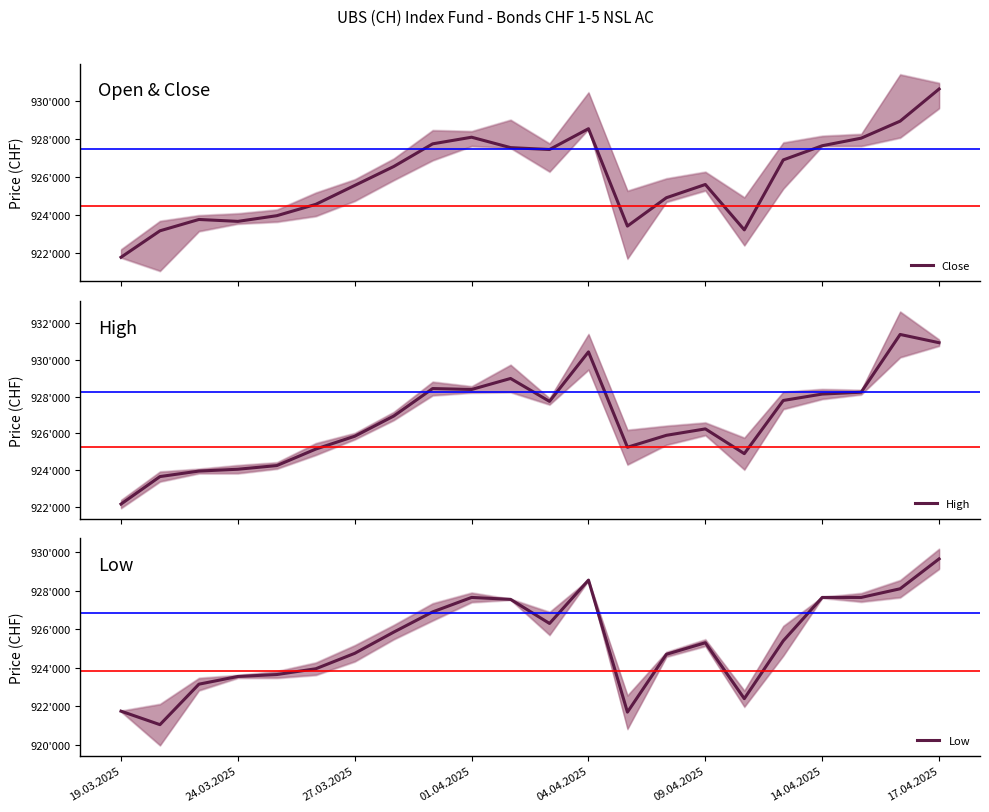

Is this an area chart (filled region under the line)?

No